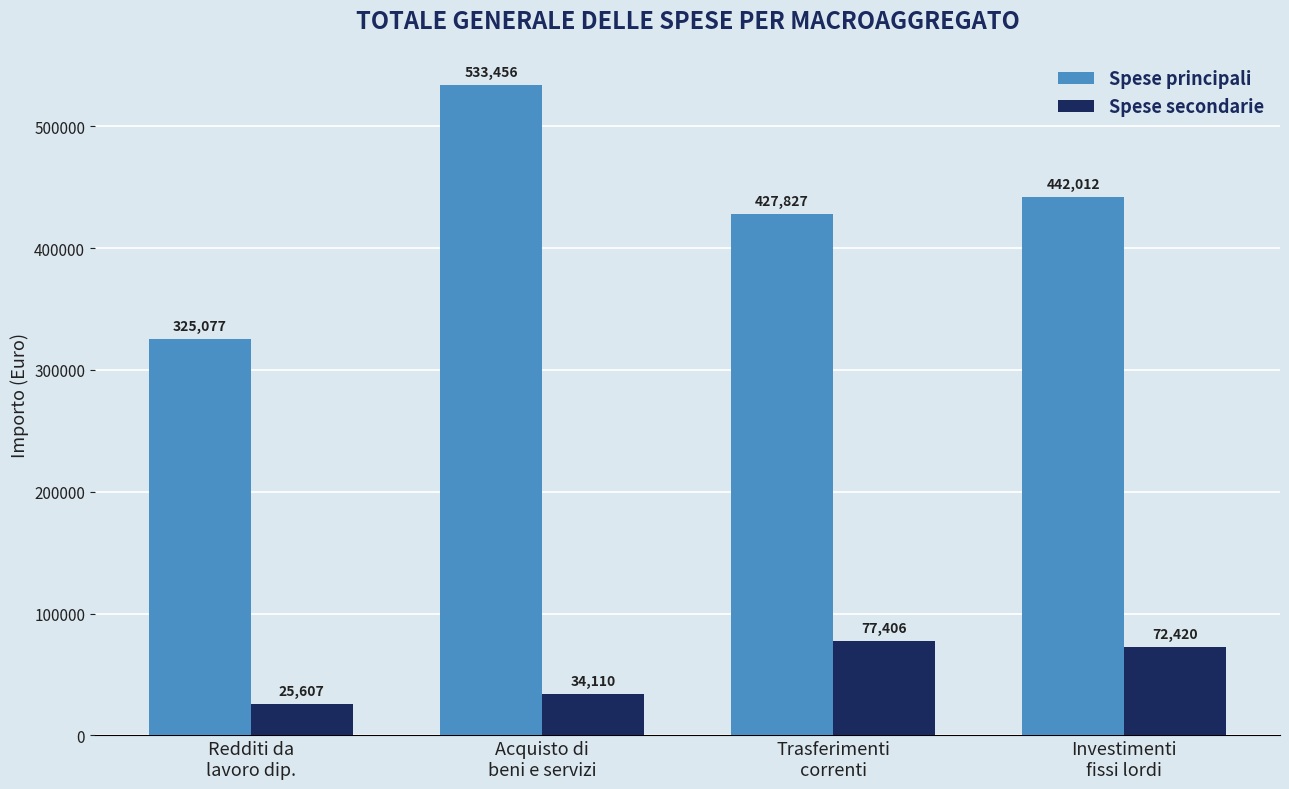

Which series has the largest range (max minus min)?

Spese principali